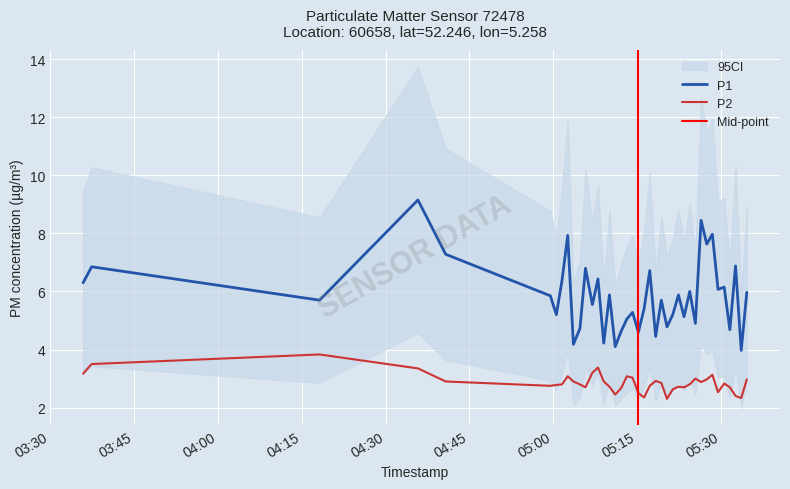

True or false: P1 and P2 cross at least once.

False